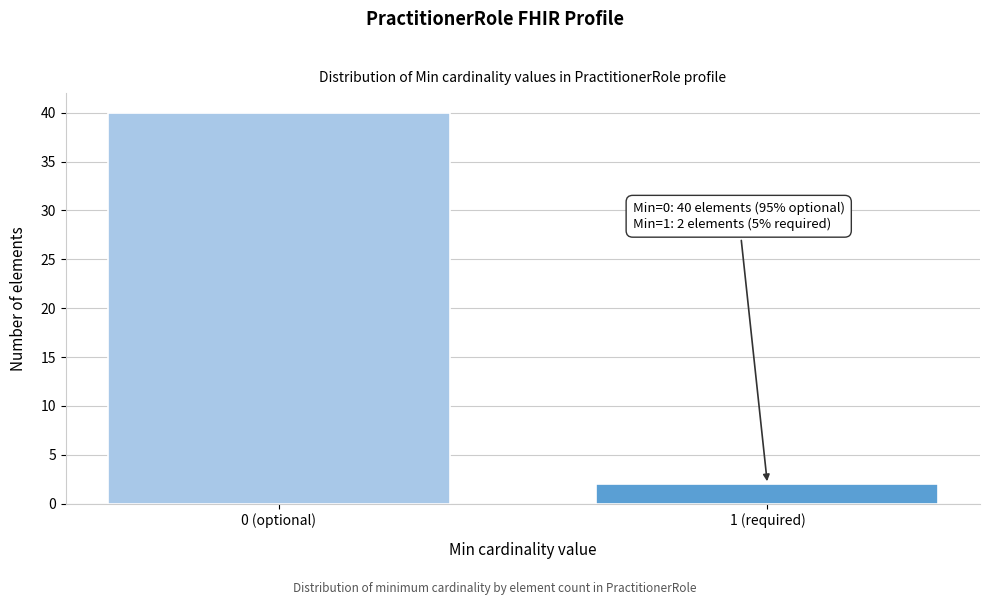

Reading left to right, transcribe all the data shown in this chart.

40	2